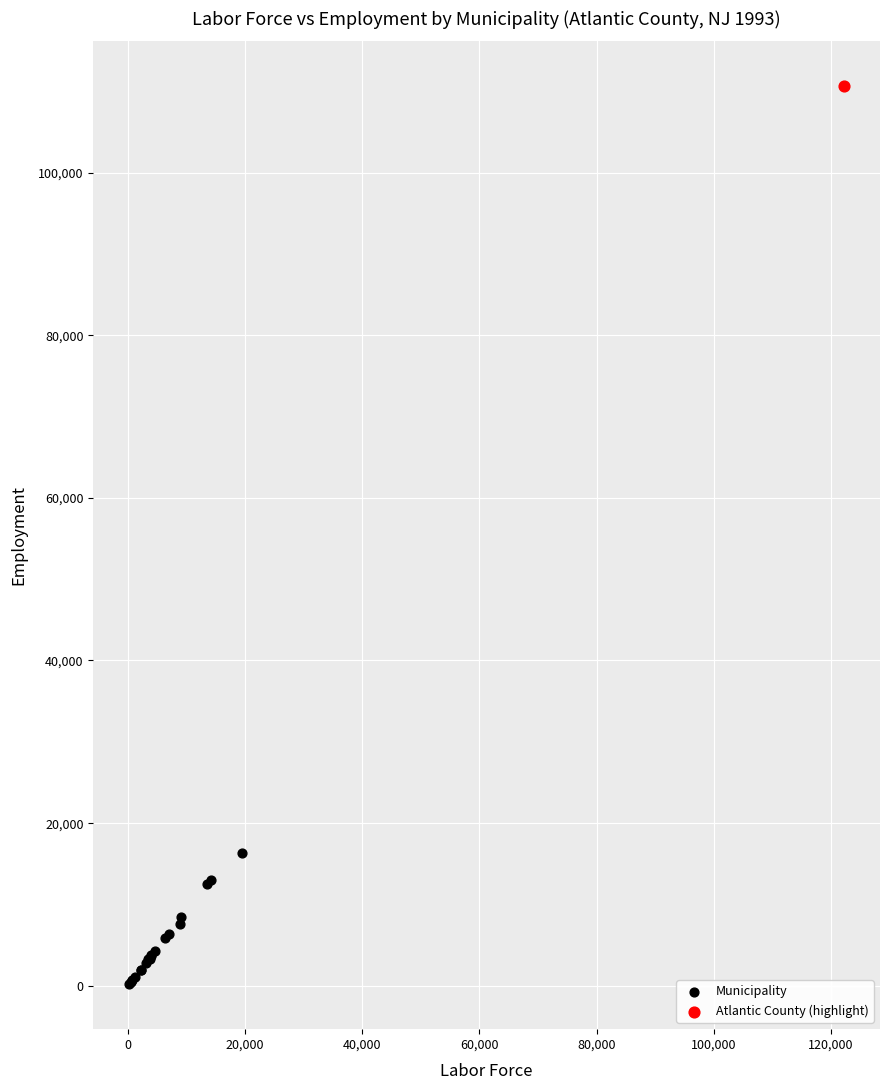

What are all the series names shown in the legend?

Municipality, Atlantic County (highlight)